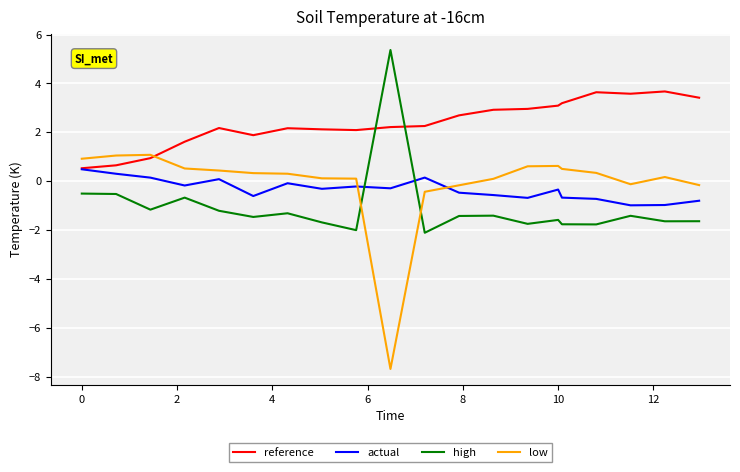

After their last crossing, which series has the higher values: actual or low?

low